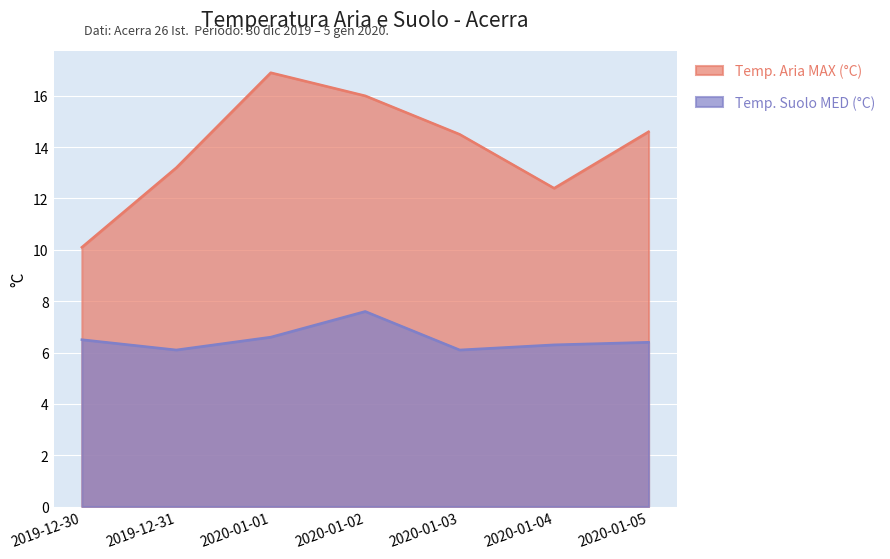

Rank the series by their maximum value, from highest to lowest.

Temp. Aria MAX (°C), Temp. Suolo MED (°C)